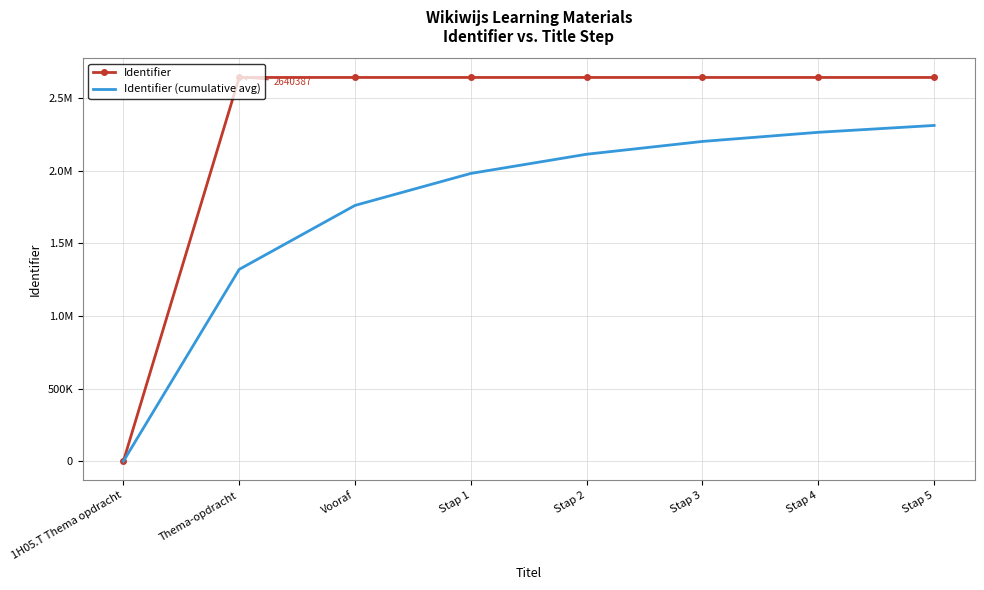

What are all the series names shown in the legend?

Identifier, Identifier (cumulative avg)